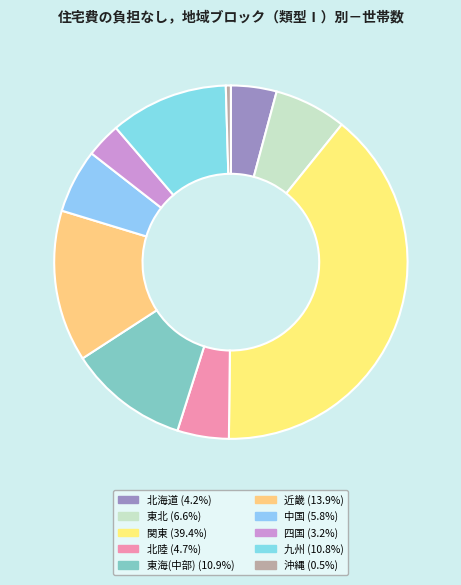

To the nearest percent, what is the average slice percentage?

10%